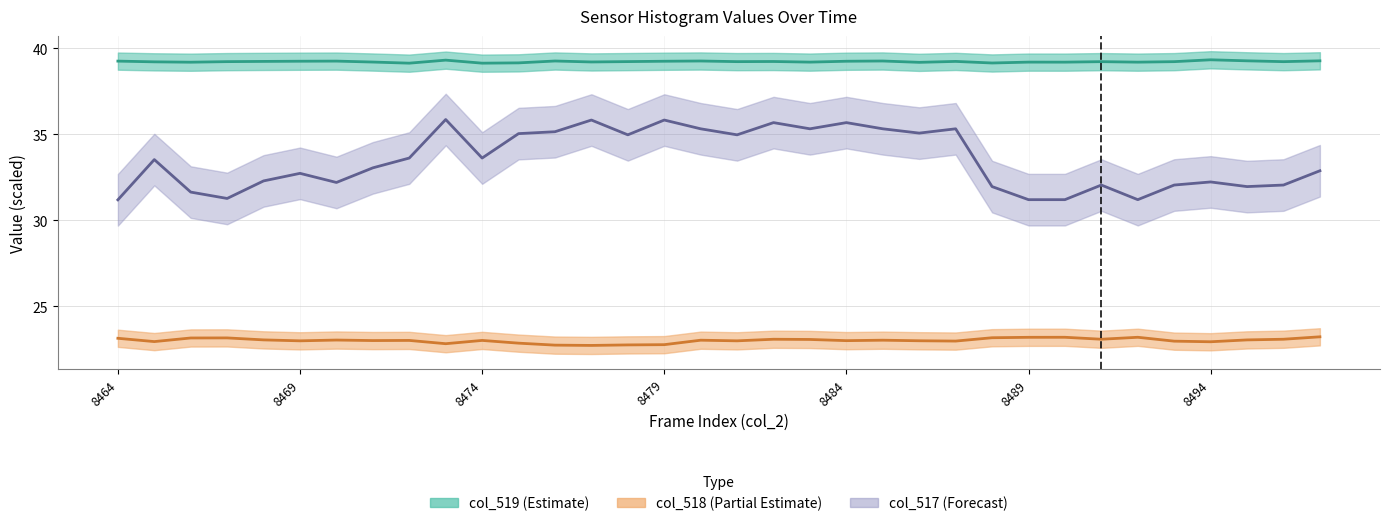

What is the difference between the second highest and minimum values in the col_518 series?

0.5